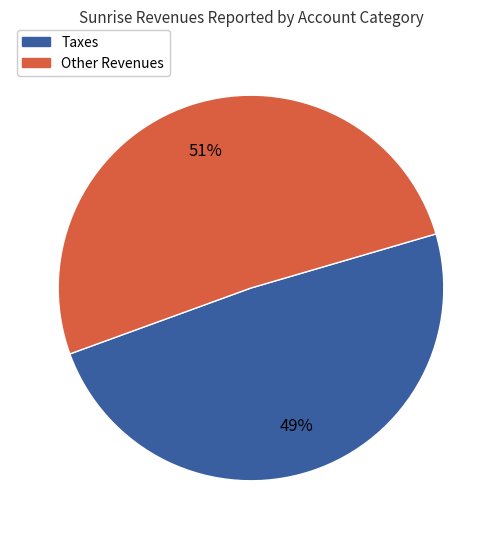

The Taxes slice represents 49% of the pie. True or false?

True